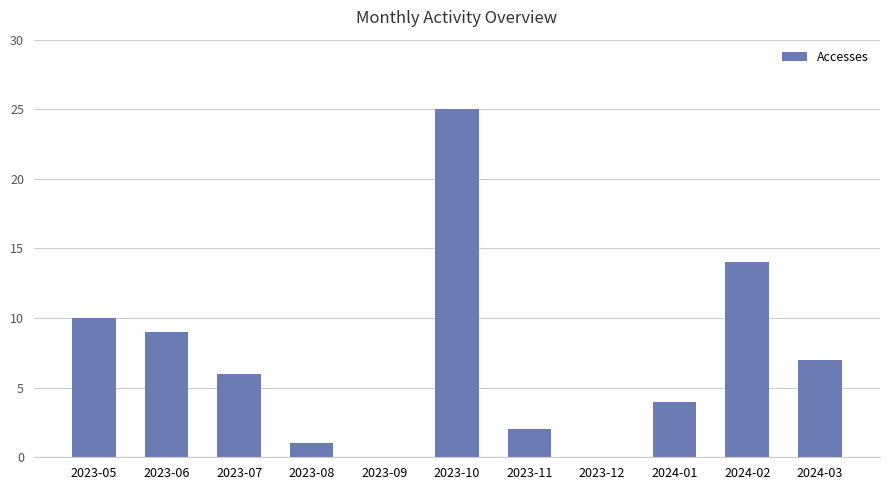

True or false: the data shows -14 at 2023-12.

False